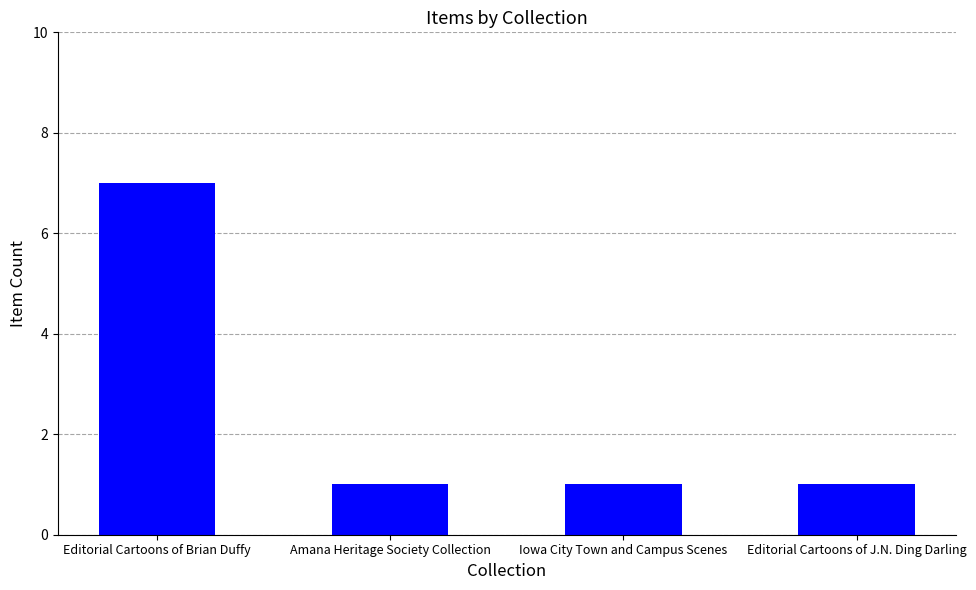

What is the value of the 1st bar from the left?

7